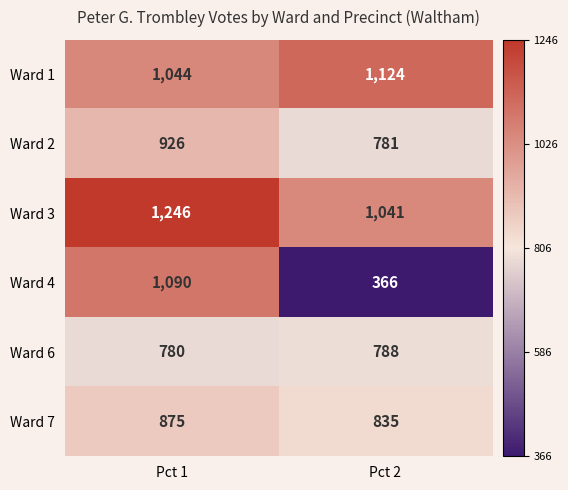

Reading right to left, what are all the values shown in this chart?

Ward 1: 1124	1044
Ward 2: 781	926
Ward 3: 1041	1246
Ward 4: 366	1090
Ward 6: 788	780
Ward 7: 835	875